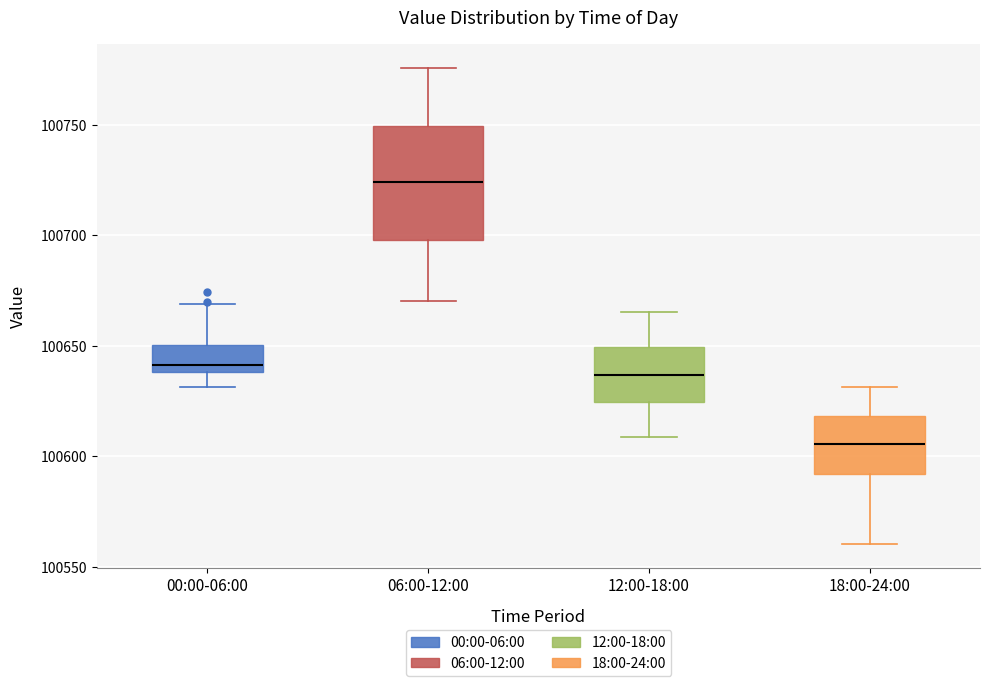

Reading left to right, read every box against the y-axis: the position of its median line, the range the box covers, and the ends of its whiskers. The values are not printed on the chart, so give them approximately, as read against the axis.

00:00-06:00: median 100640 (just above the box's lower edge), box 100640 to 100650, whiskers 100630 to 100670
06:00-12:00: median 100725, box 100700 to 100750, whiskers 100670 to 100775
12:00-18:00: median 100635, box 100625 to 100650, whiskers 100610 to 100665
18:00-24:00: median 100605, box 100590 to 100620, whiskers 100560 to 100630